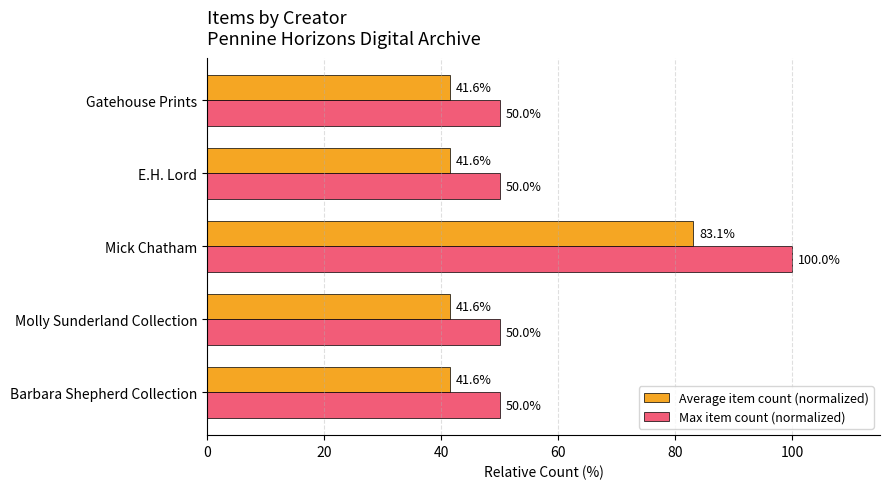

What is the spread (max minus min) of values at Gatehouse Prints?

8.4